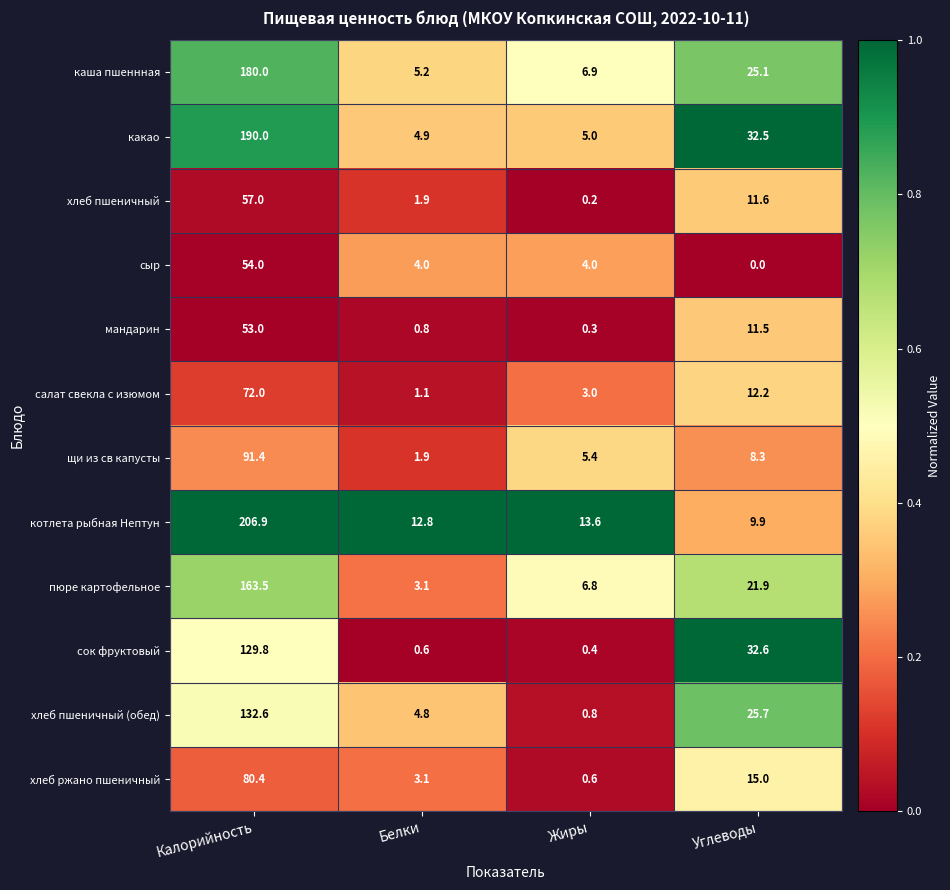

What is the difference between the highest and lowest values at Белки?

12.2